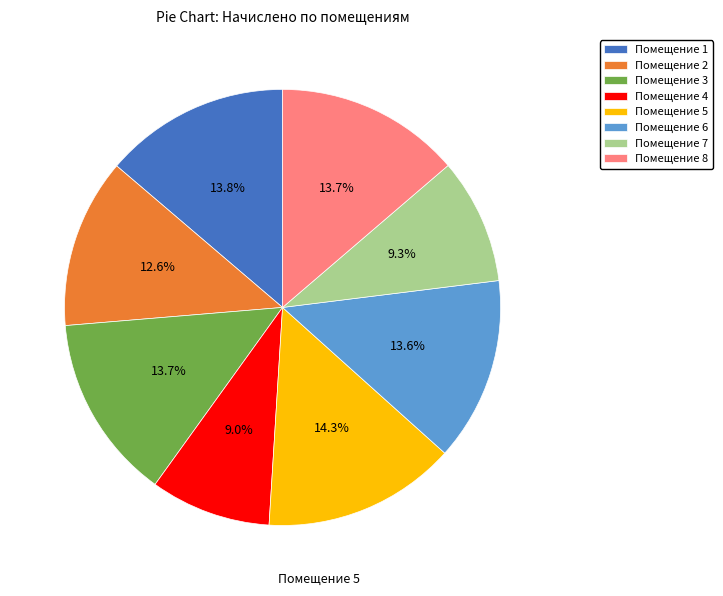

How much of the chart is everything except Помещение 3?

86.3%